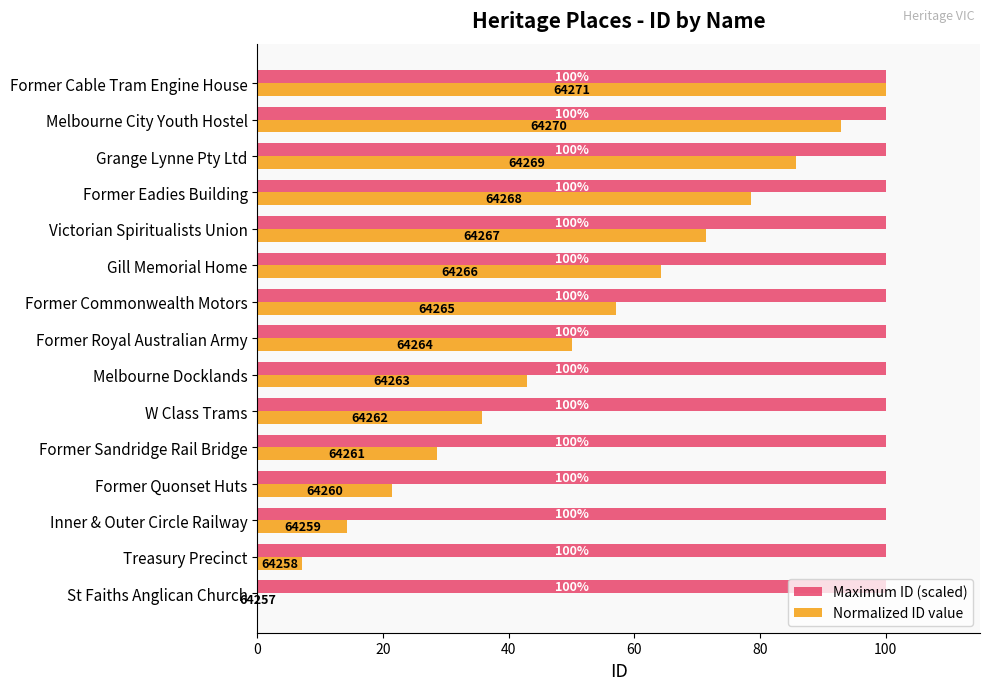

Between St Faiths Anglican Church and Gill Memorial Home, which series saw the biggest shift?

Normalized ID value